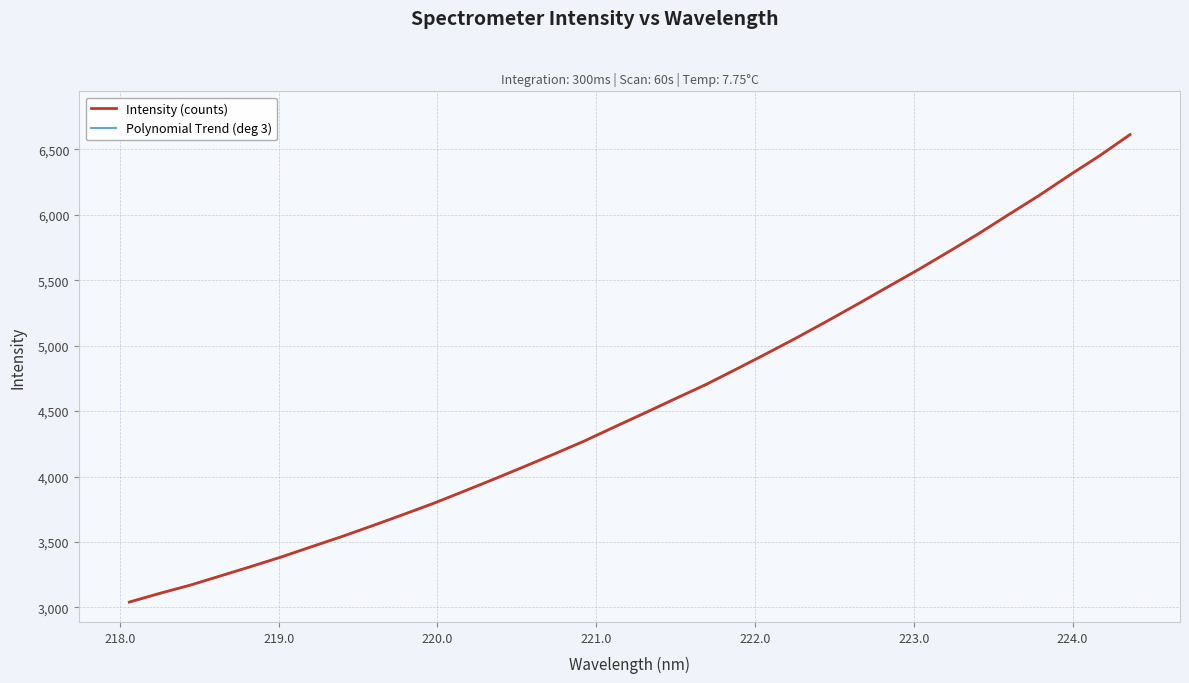

What is the minimum value shown in the chart?

3040.4